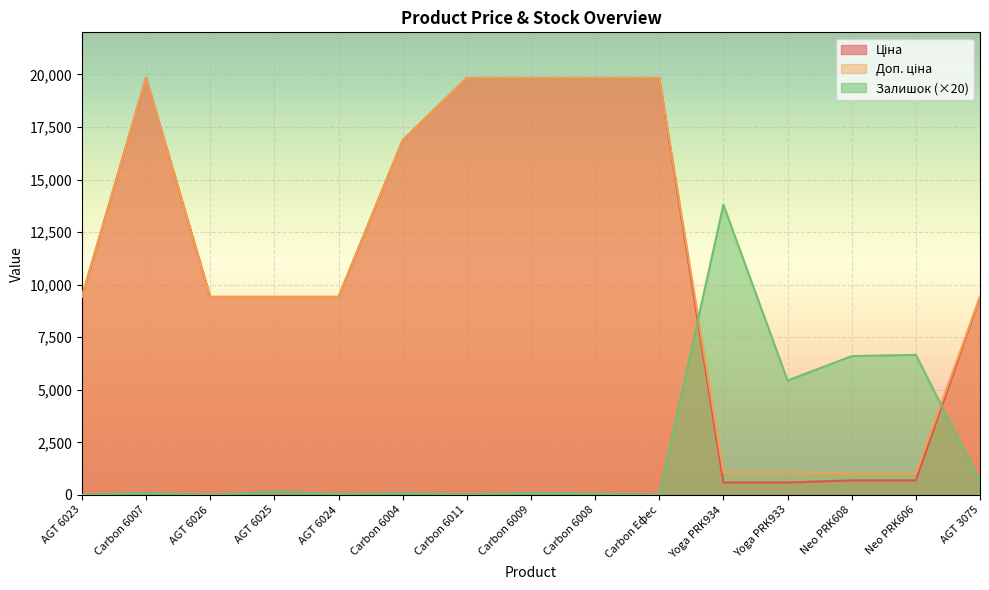

The value of Доп. ціна at AGT 6024 is 9416.9. True or false?

True